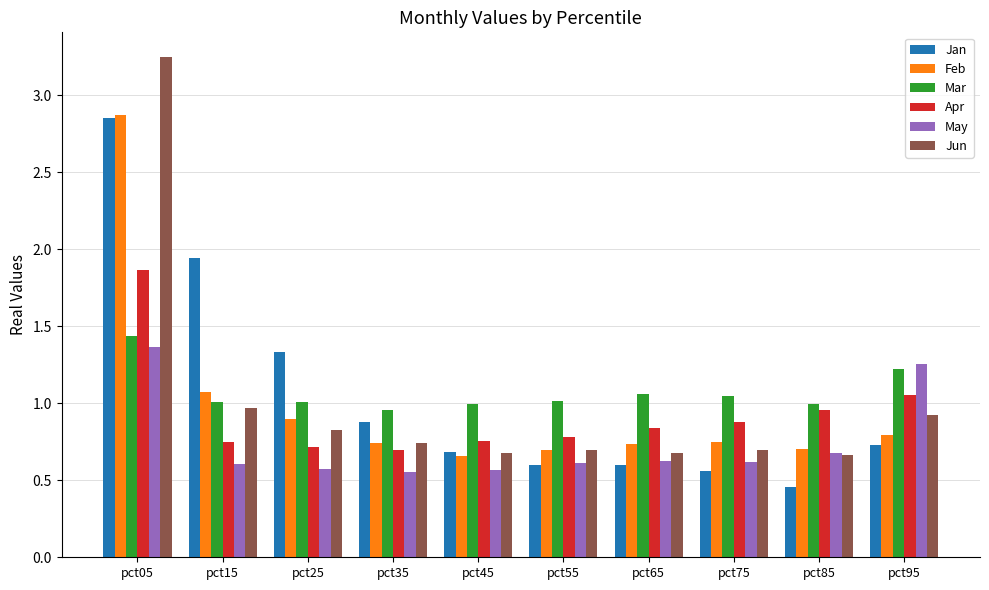

At which label is Feb closest to 1?

pct15